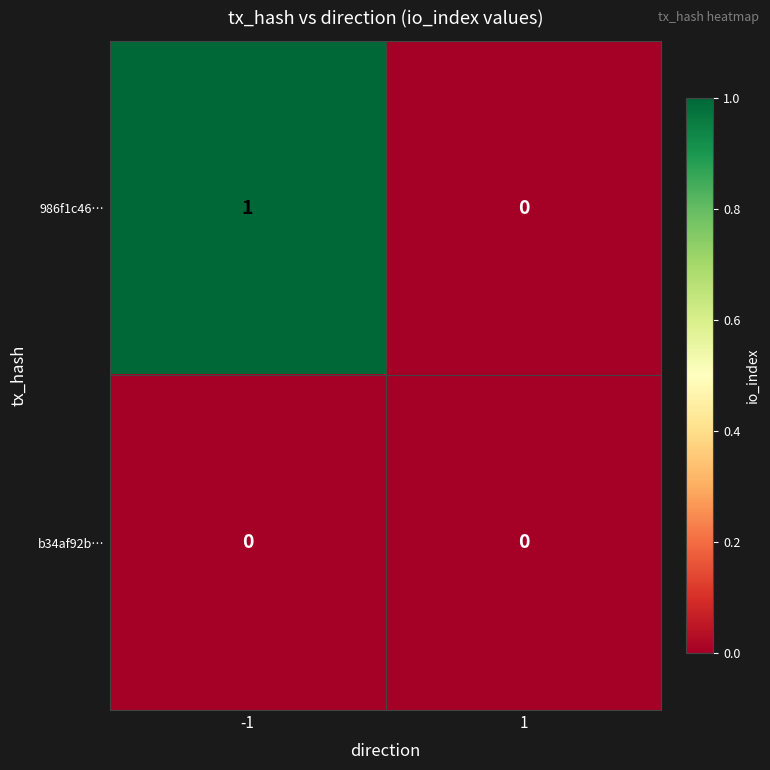

The value of 986f1c46… at -1 is 1. True or false?

True